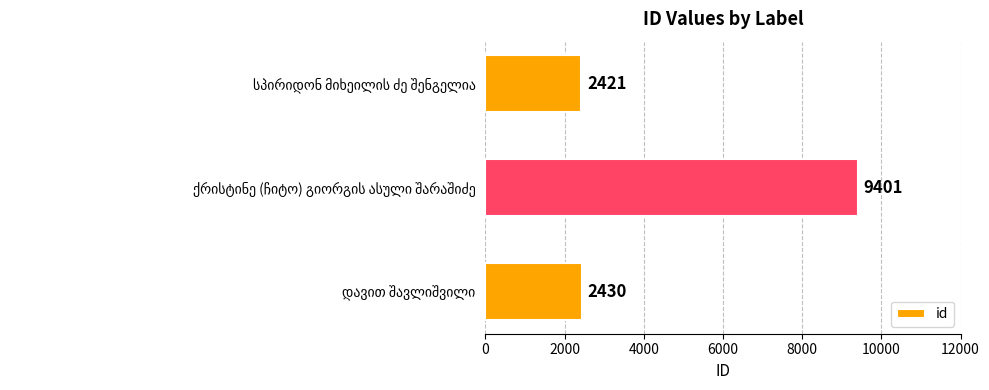

Count the number of data series in this chart.

1